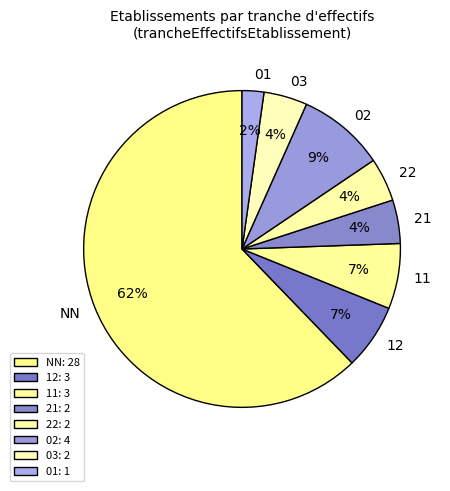

To the nearest percent, what percentage of the pie is 01?

2%